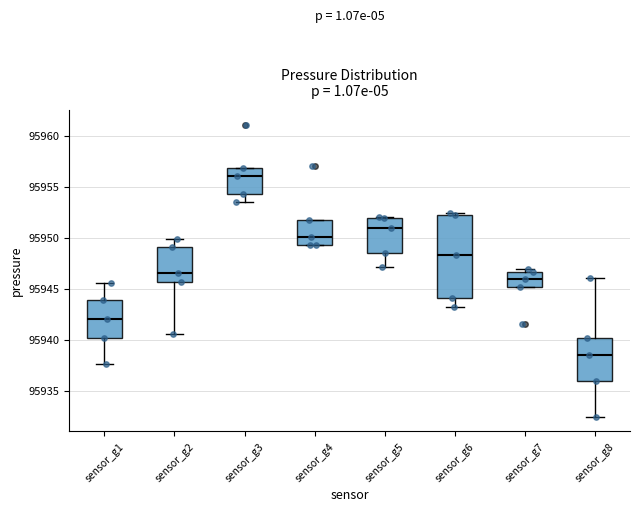

Where does the median line of the box for sensor_g6 sit on the y-axis? The values are not printed on the chart, so give them approximately, as read against the axis.

95948.5